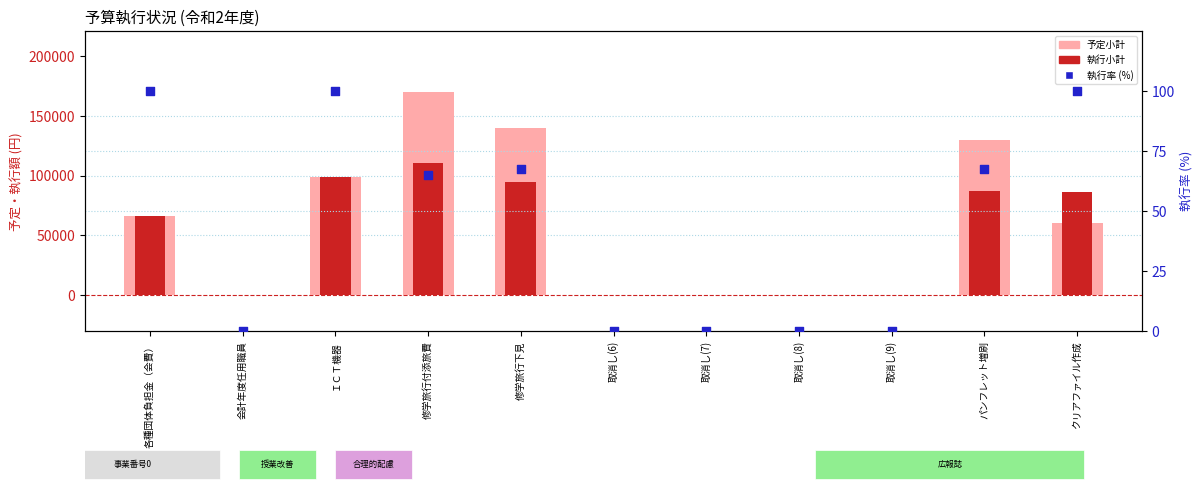

What is the total value across all series at 修学旅行下見?

234727.6